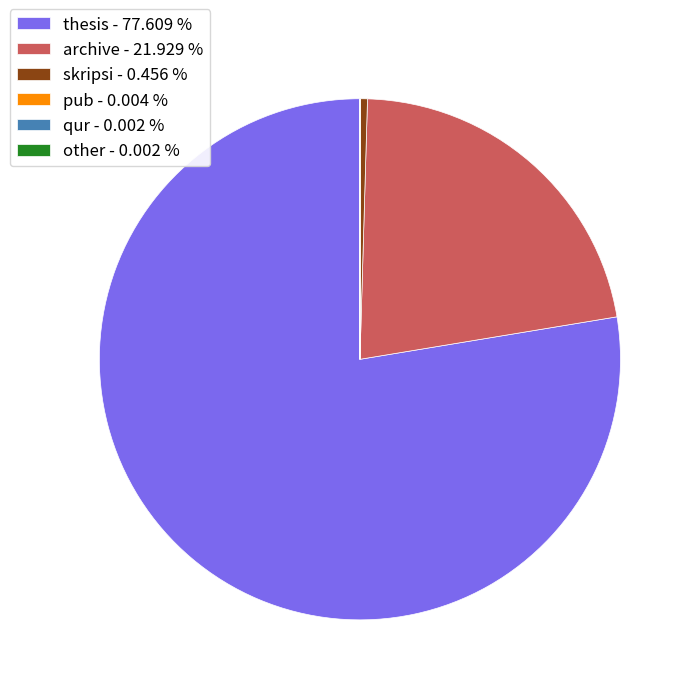

Which slice represents more than half of the pie?

thesis